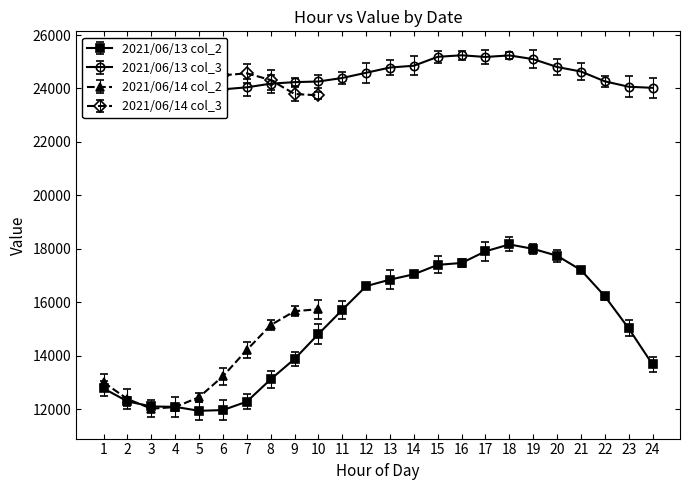

What is the approximate value of 2021/06/13 col_3 at 14, to the nearest 100?

24900